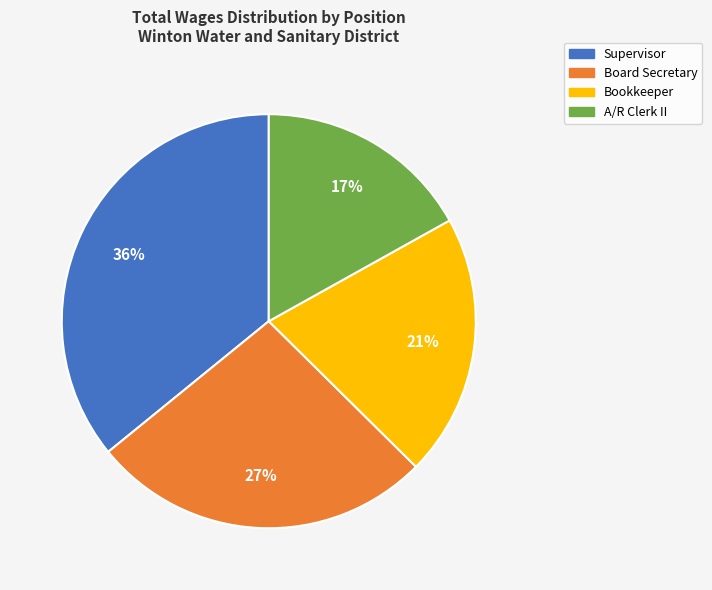

To the nearest percent, what portion does Board Secretary represent?

27%